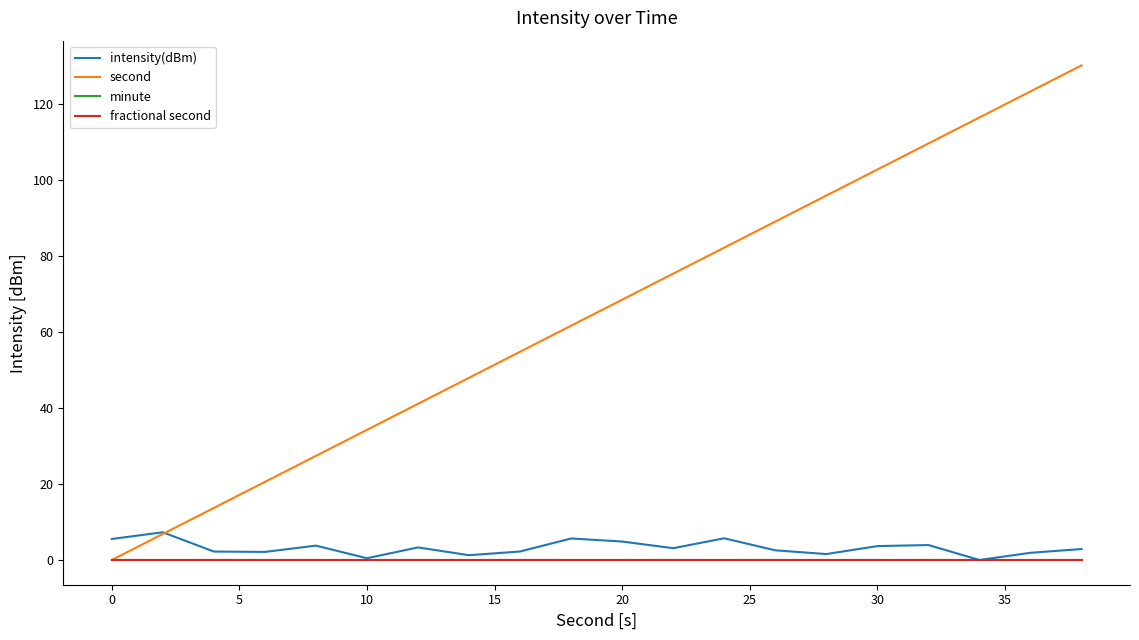

Which series has the largest total across all categories?

second